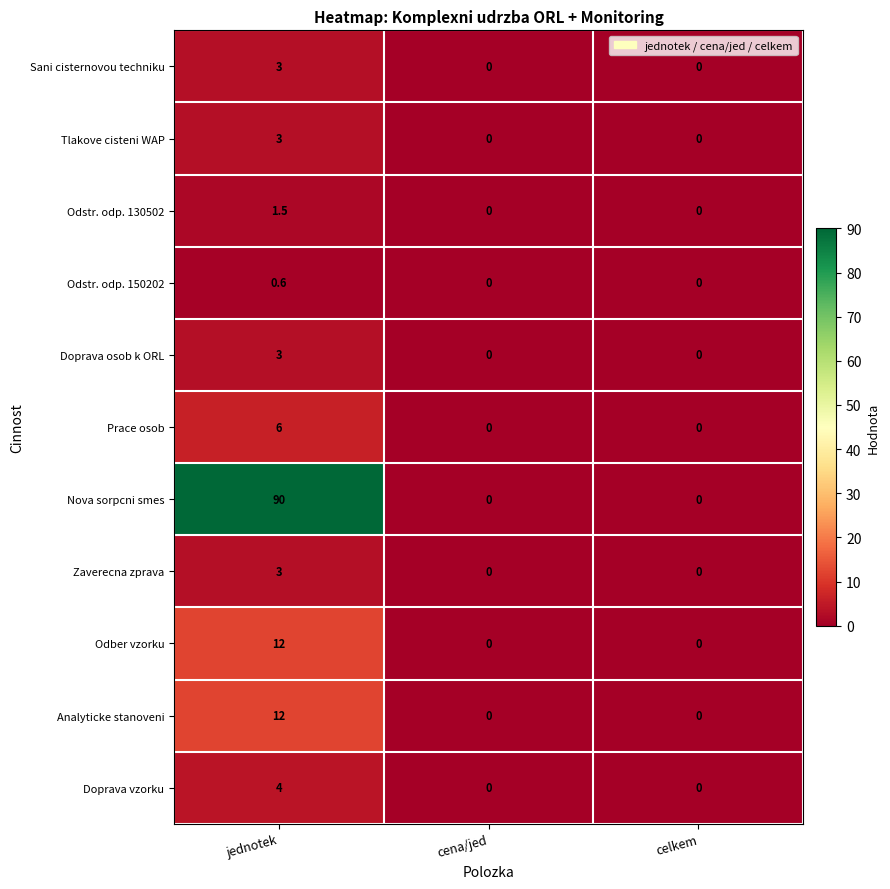

At how many categories does at least one series exceed 23?

1